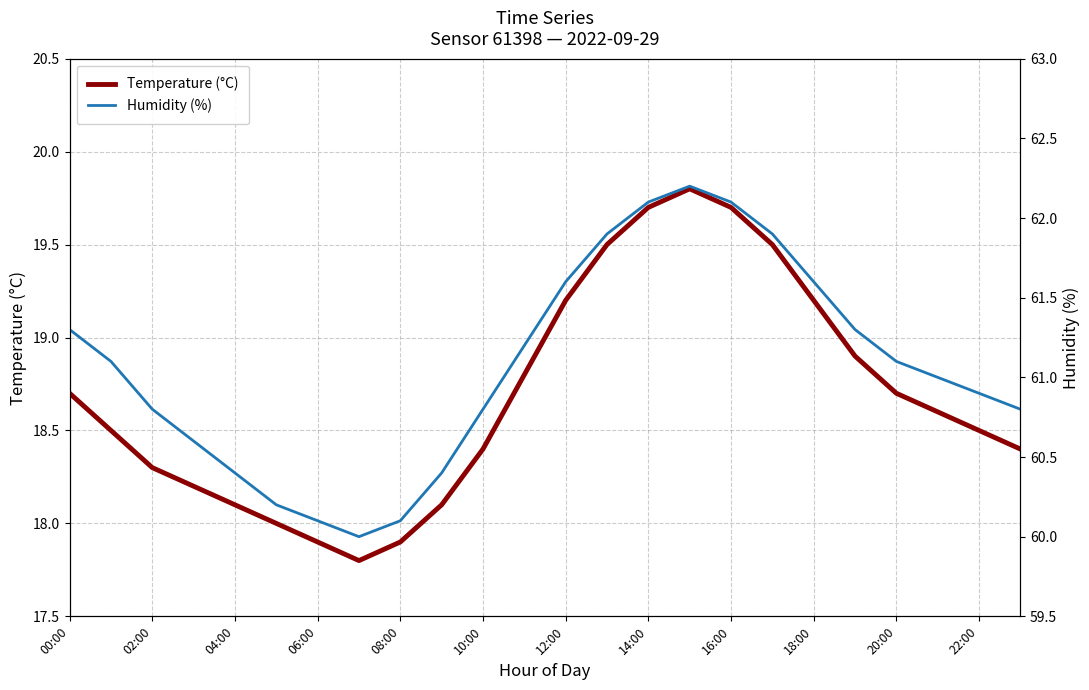

What is the lowest value of the Temperature (°C) series?

17.8